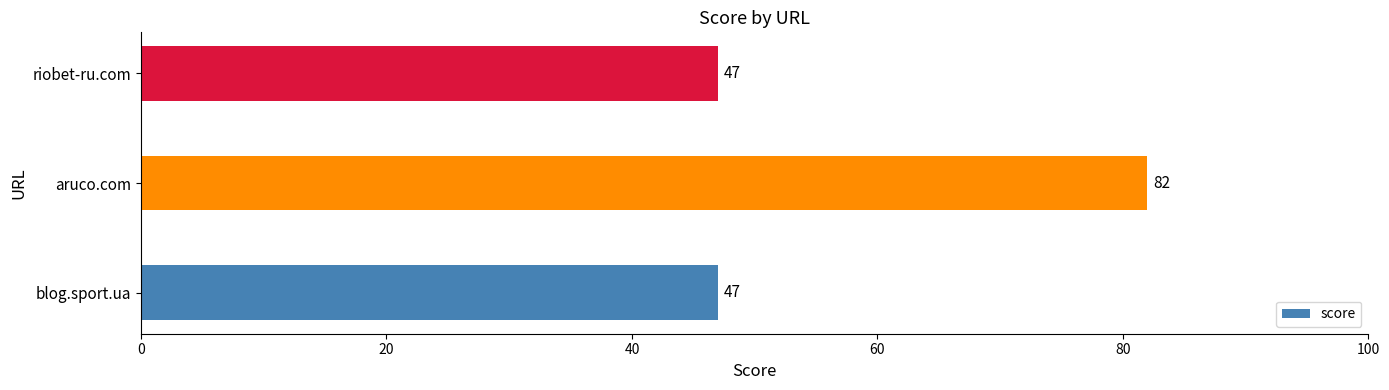

How many bars are there in total?

3